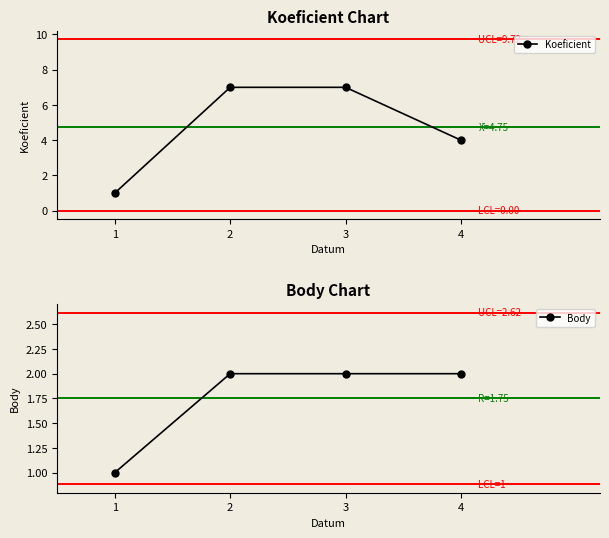

At which label is Body closest to 1?

1